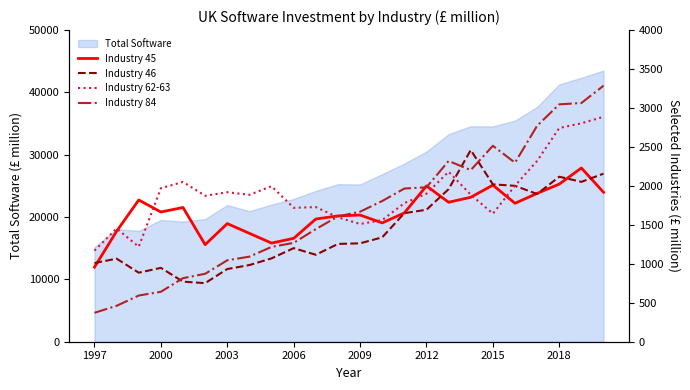

What is the sum of all Industry 46 values?

34601